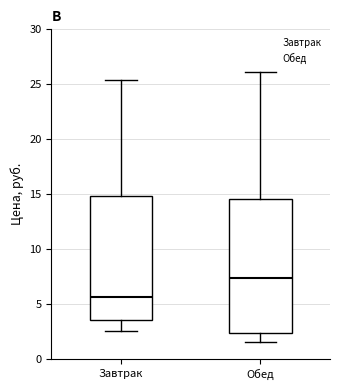

Comparing the boxes themselves (not the whiskers), which one is the tallest?

Обед